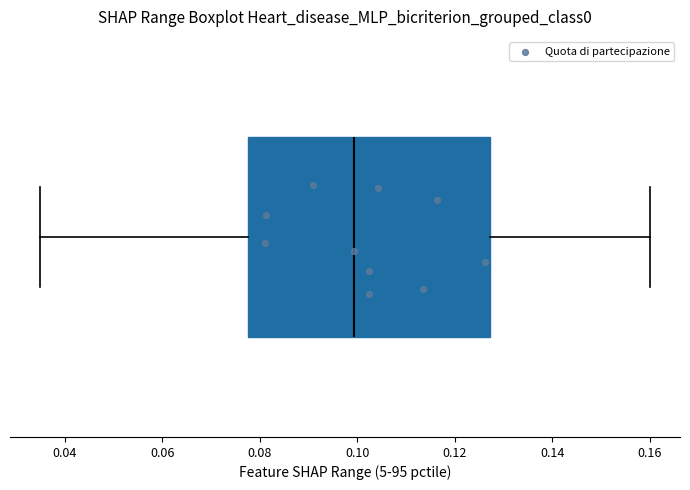

Where is the left edge of the box on the x-axis? The values are not printed on the chart, so give them approximately, as read against the axis.

0.078